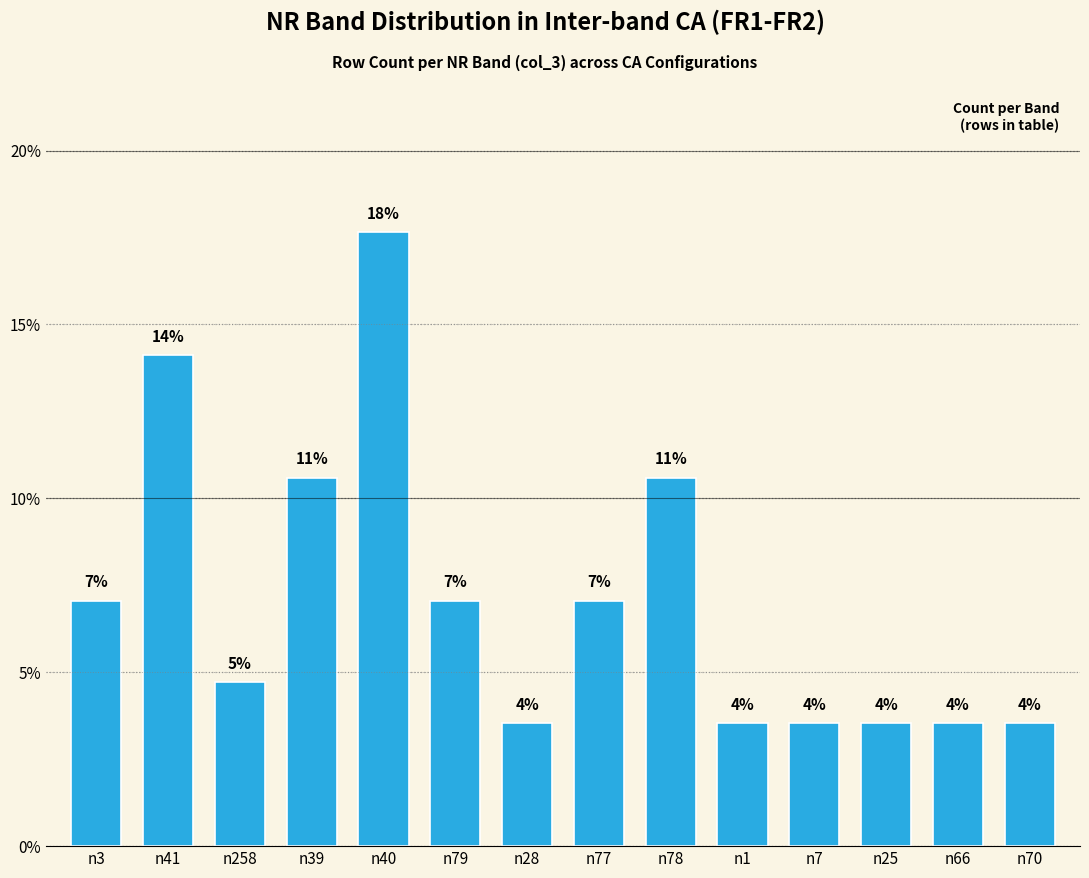

Are the bars horizontal?

No